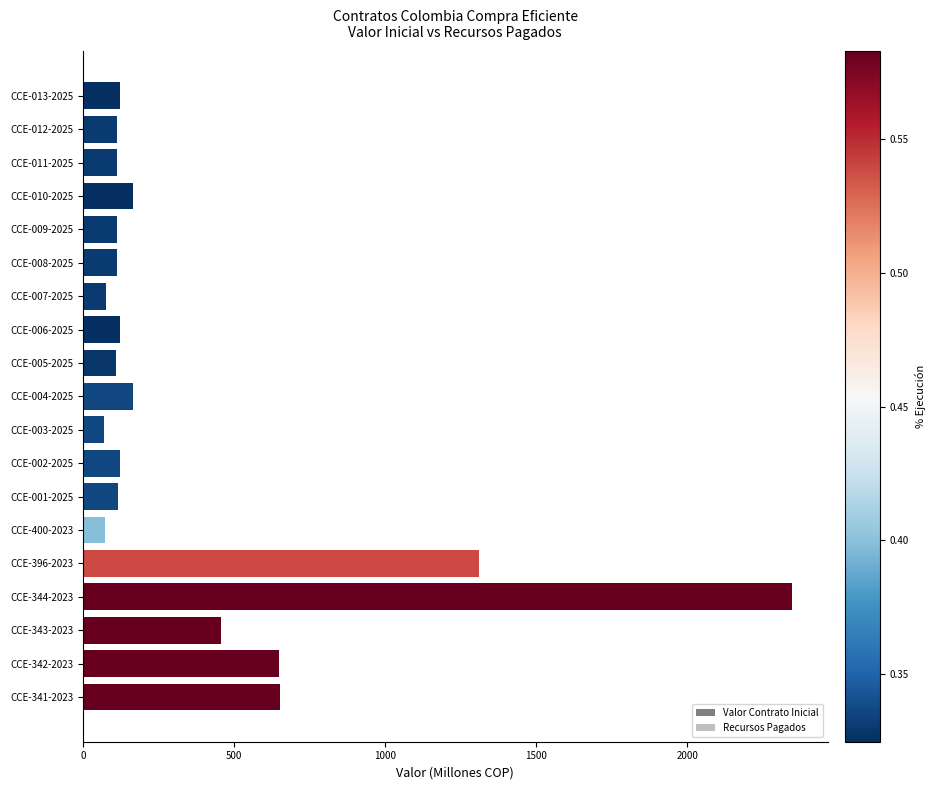

What is the maximum value shown in the chart?

2346.7